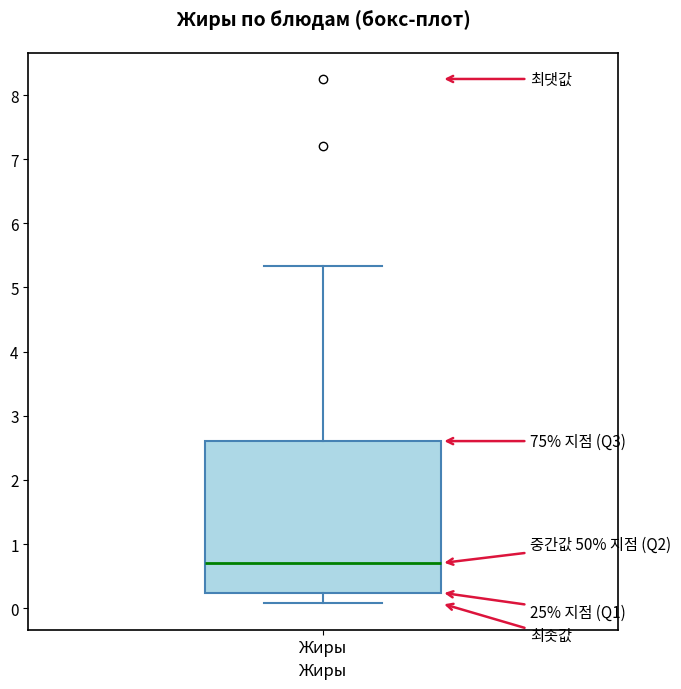

Transcribe this box plot: give where the median line is, the range the box spans, and where the two whiskers end, as read against the y-axis. The values are not printed on the chart, so give them approximately, as read against the axis.

median 0.7, box 0.2 to 2.6, whiskers 0.1 to 5.3